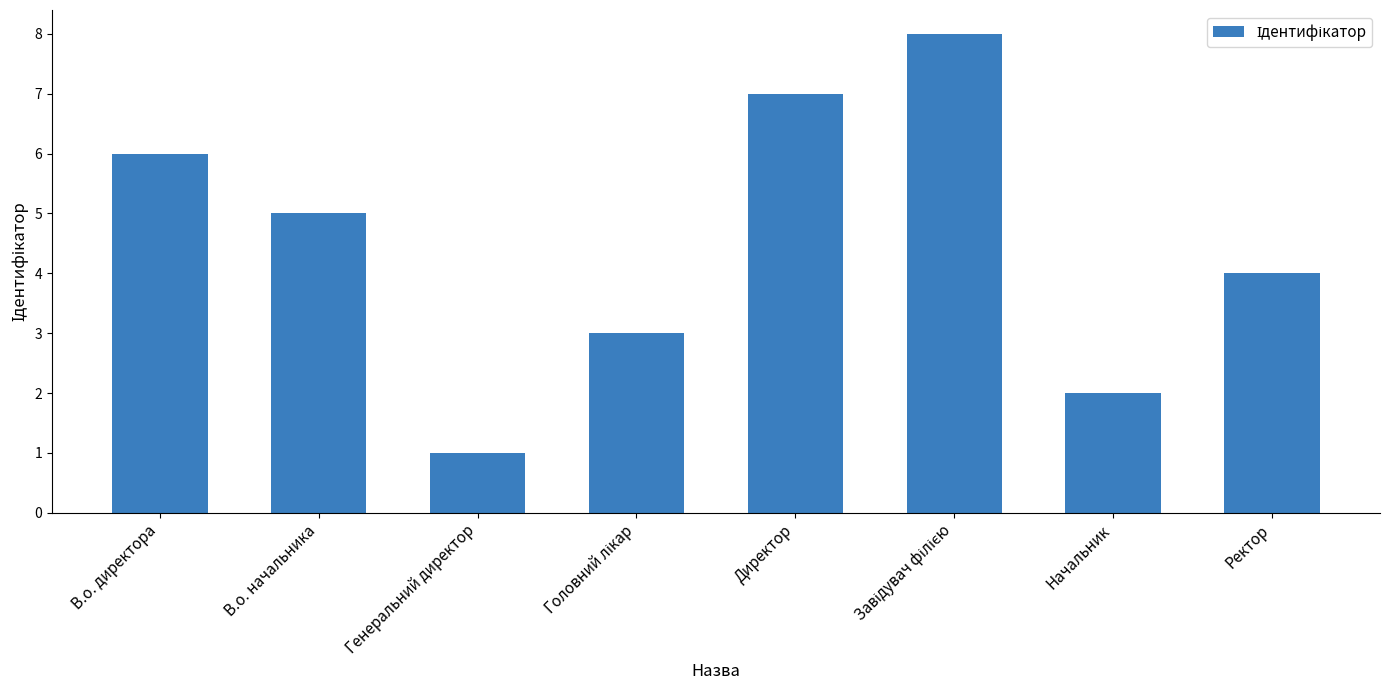

What is the value of the 1st bar from the left?

6